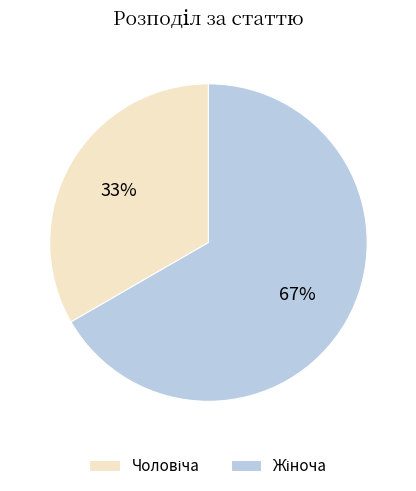

Does any single category account for the majority?

Yes